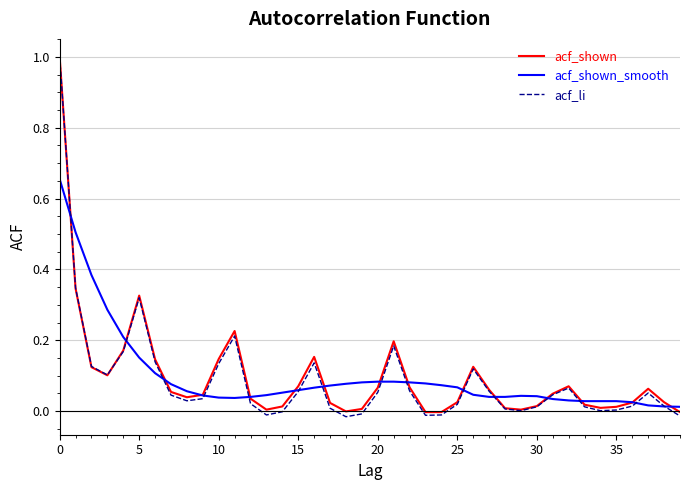

What is the sum of all acf_li values?

3.5